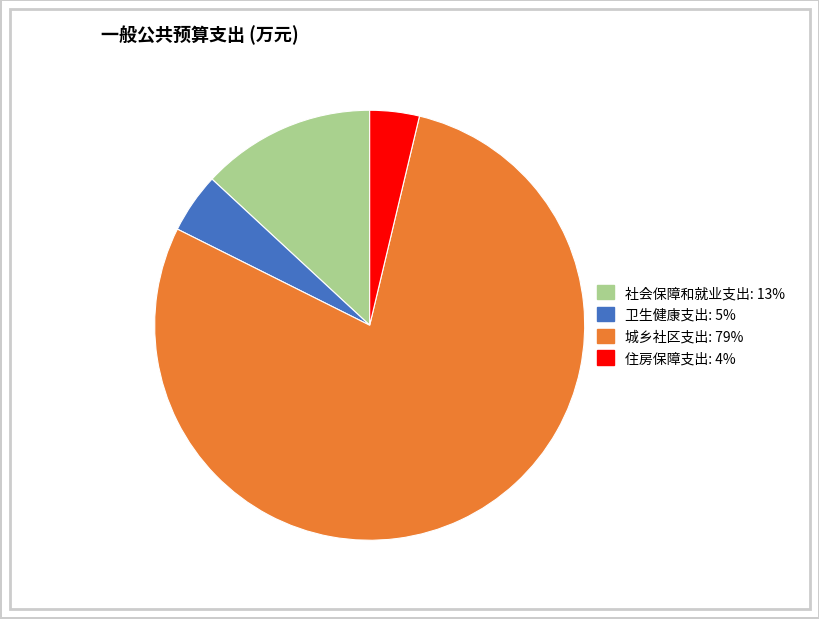

Combined, do 社会保障和就业支出 and 住房保障支出 account for over 50%?

No